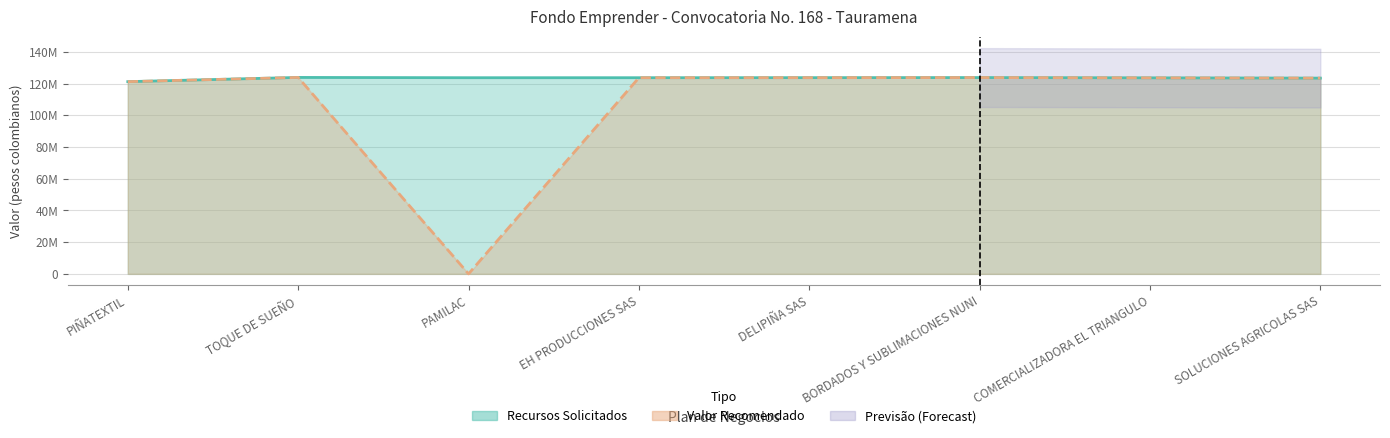

How many lines are shown in the chart?

2